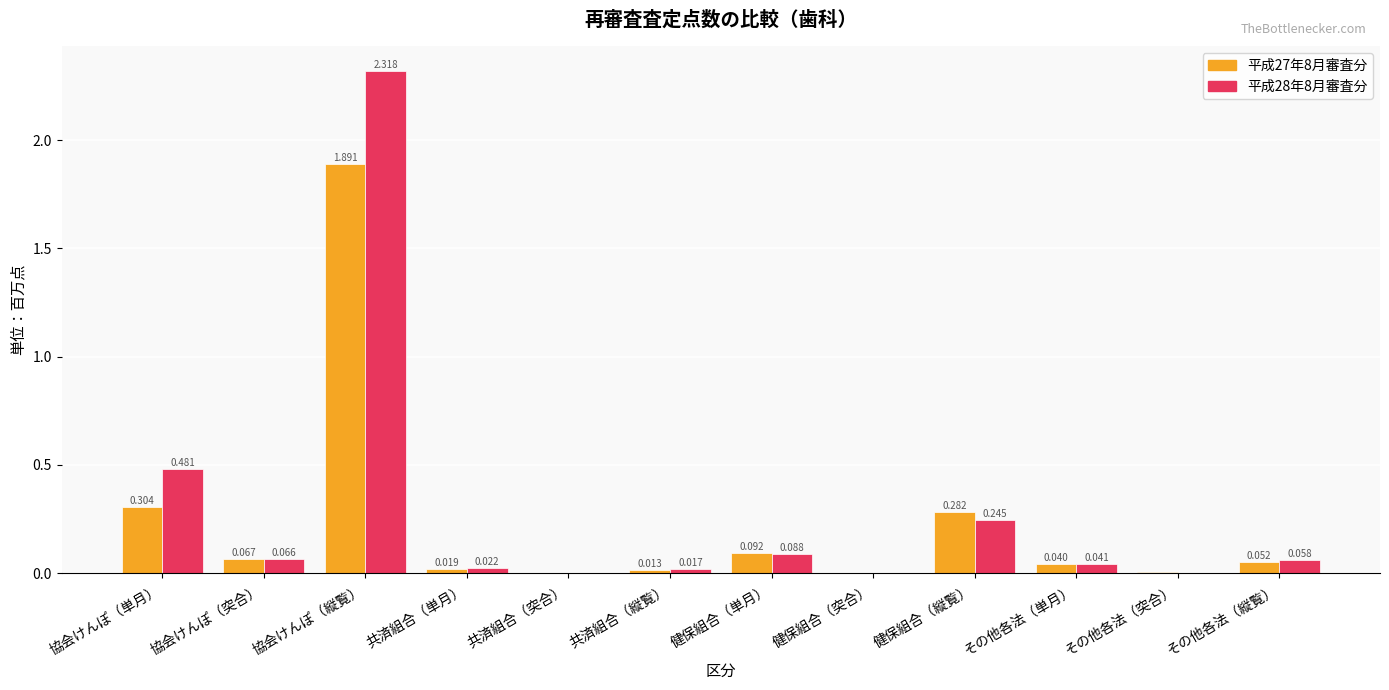

Between 協会けんぽ（単月） and 健保組合（突合）, which series saw the biggest shift?

平成28年8月審査分